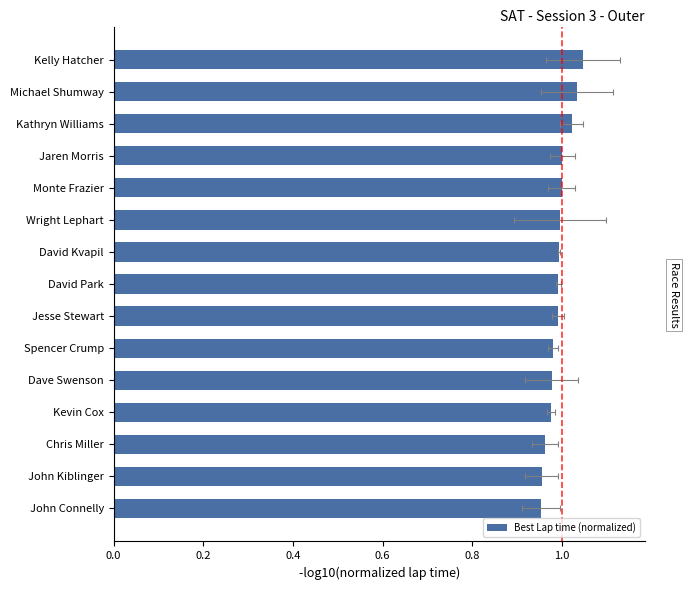

What is the approximate value at Jaren Morris?

1.0